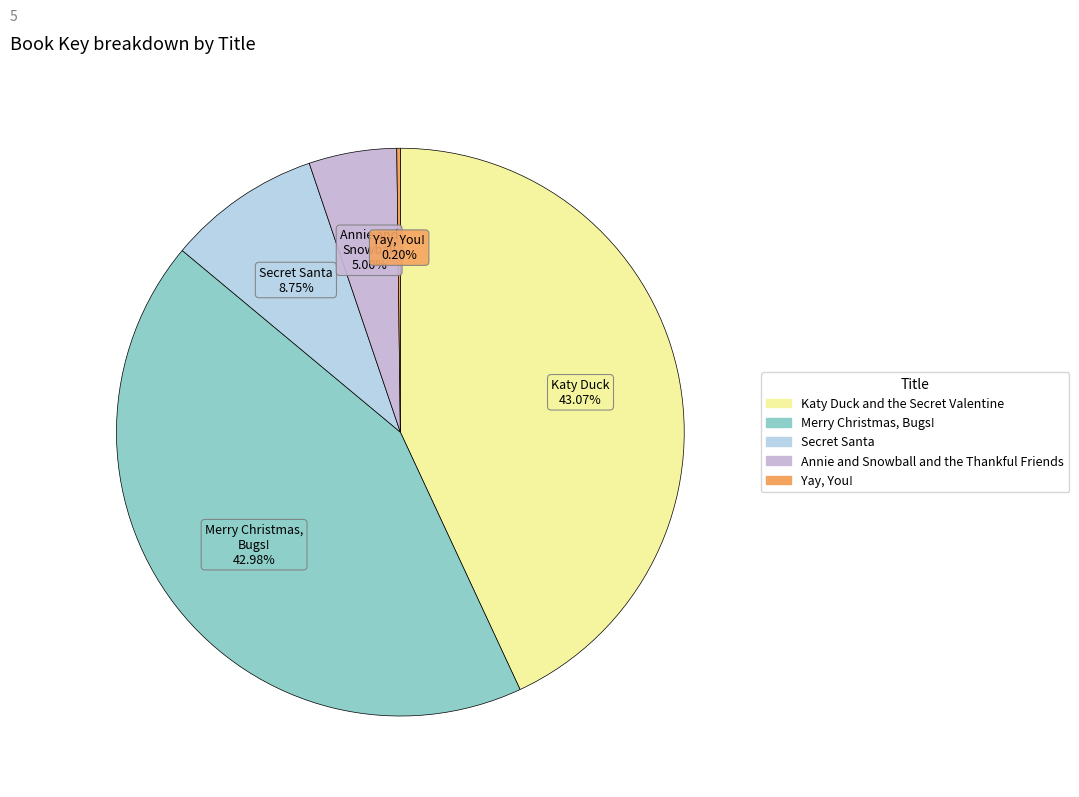

To the nearest percent, what is the combined percentage of Katy Duck and the Secret Valentine and Yay, You!?

43%